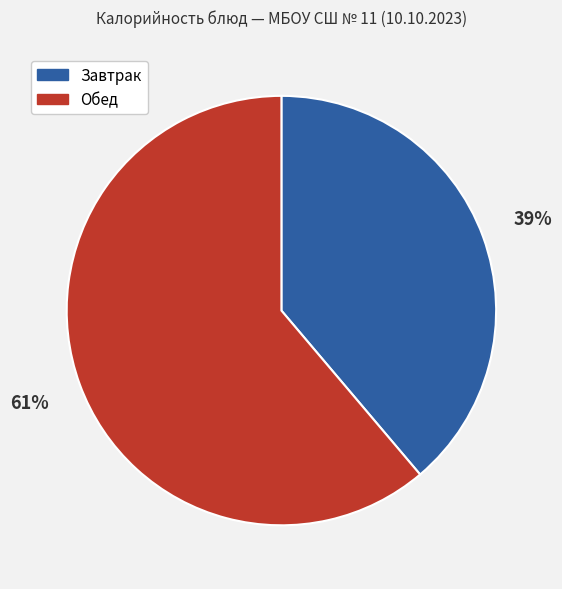

Is it true that Обед is 75% of the pie?

False